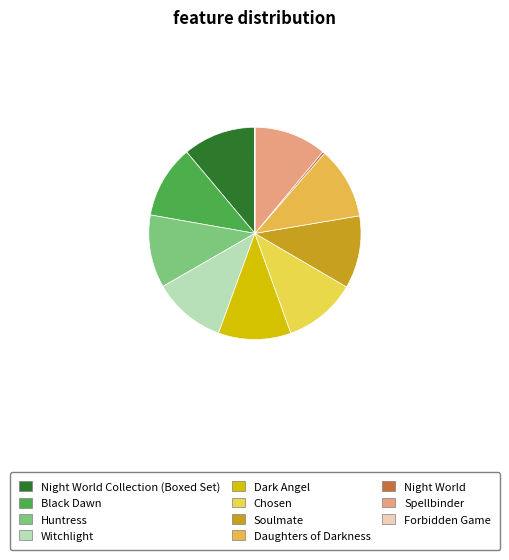

Is the sum of Huntress and Night World greater than half?

No